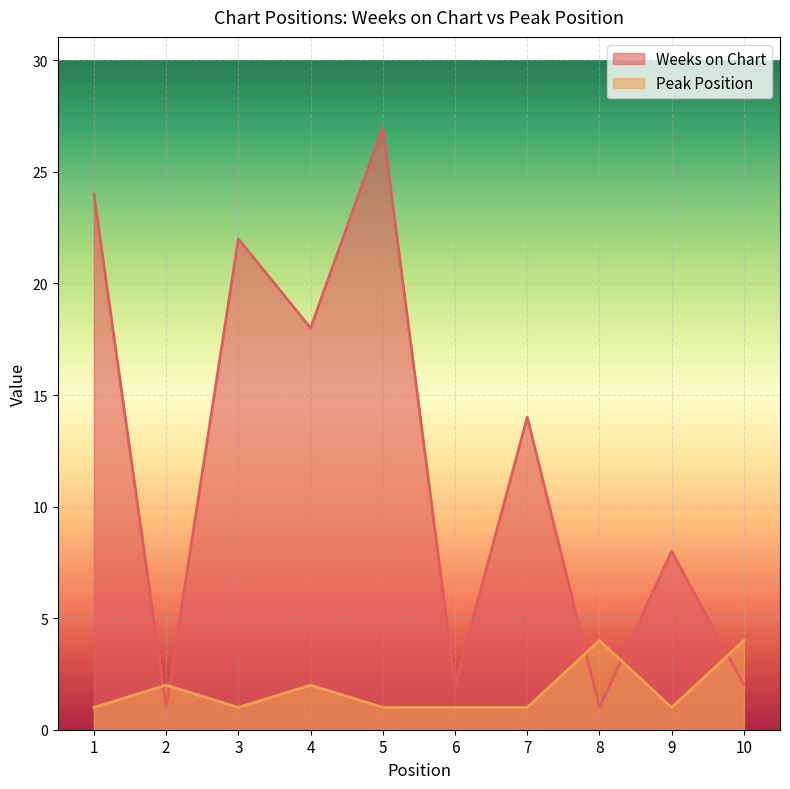

At how many categories does at least one series exceed 1?

10